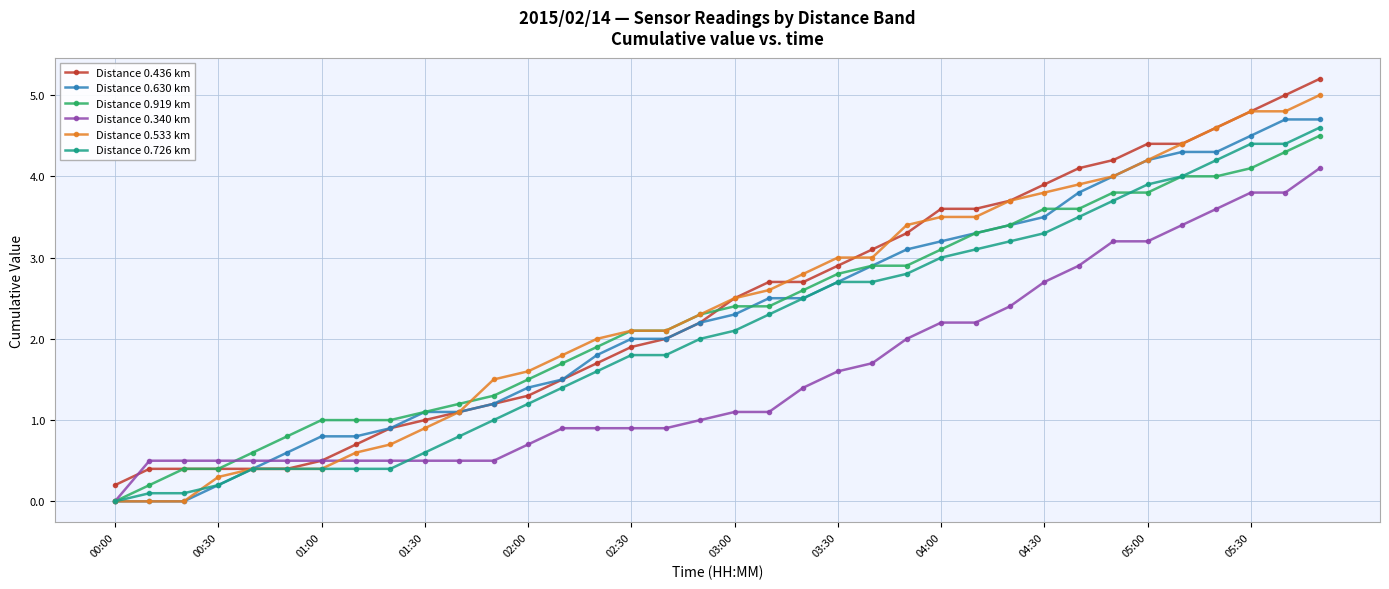

Count the number of data series in this chart.

6